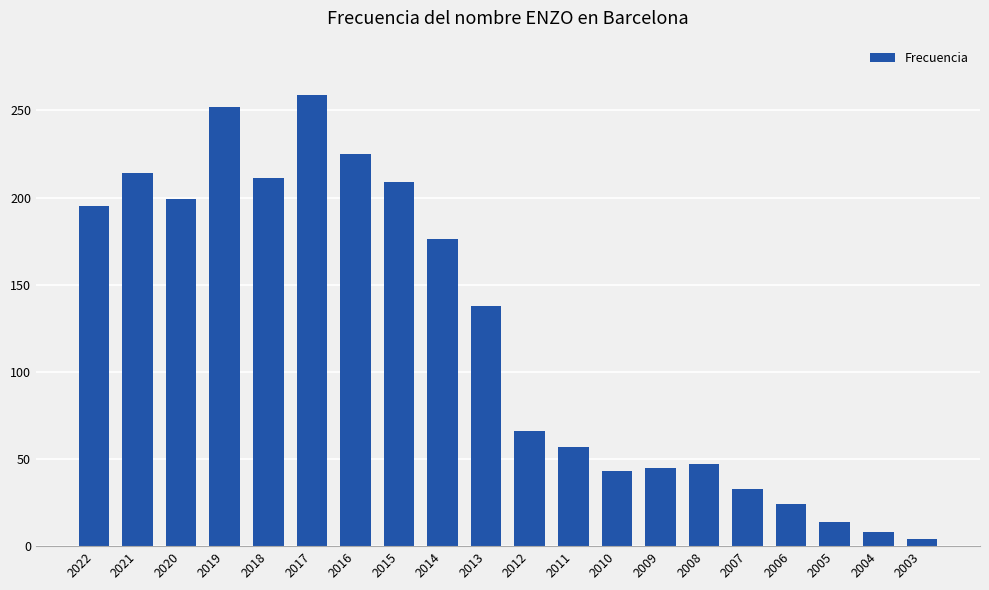

Approximately how many times larger is the value at 2017 compared to 2021?

1.2